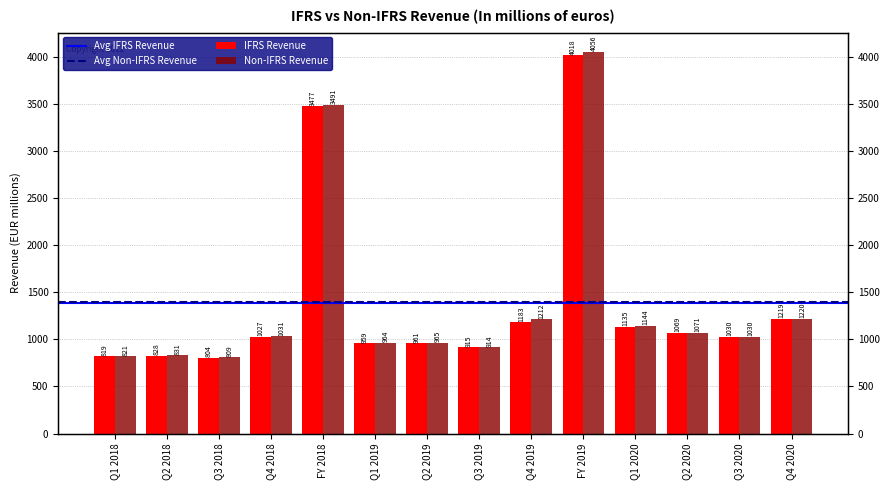

At which label does IFRS Revenue reach its peak?

FY 2019